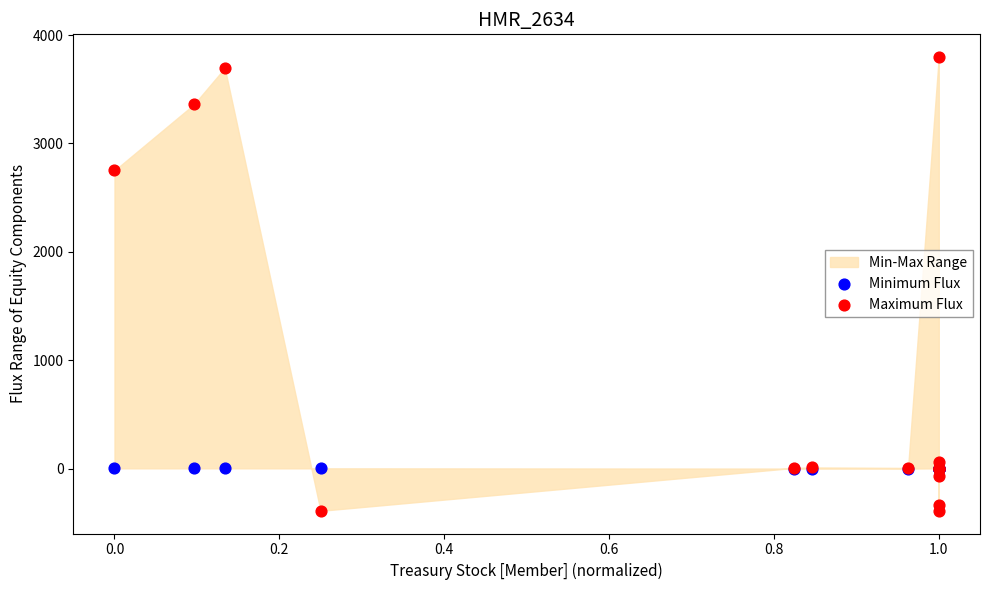

Across all series, what Y value is closest to 1704?

2750.9